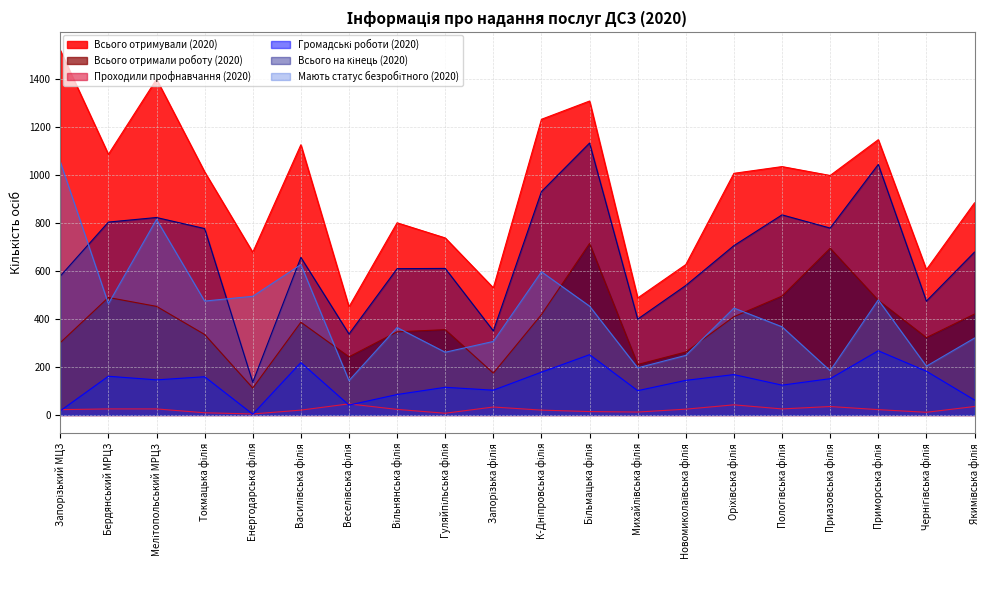

True or false: Проходили профнавчання (2020) has a value of 35 at Якимівська філія.

True